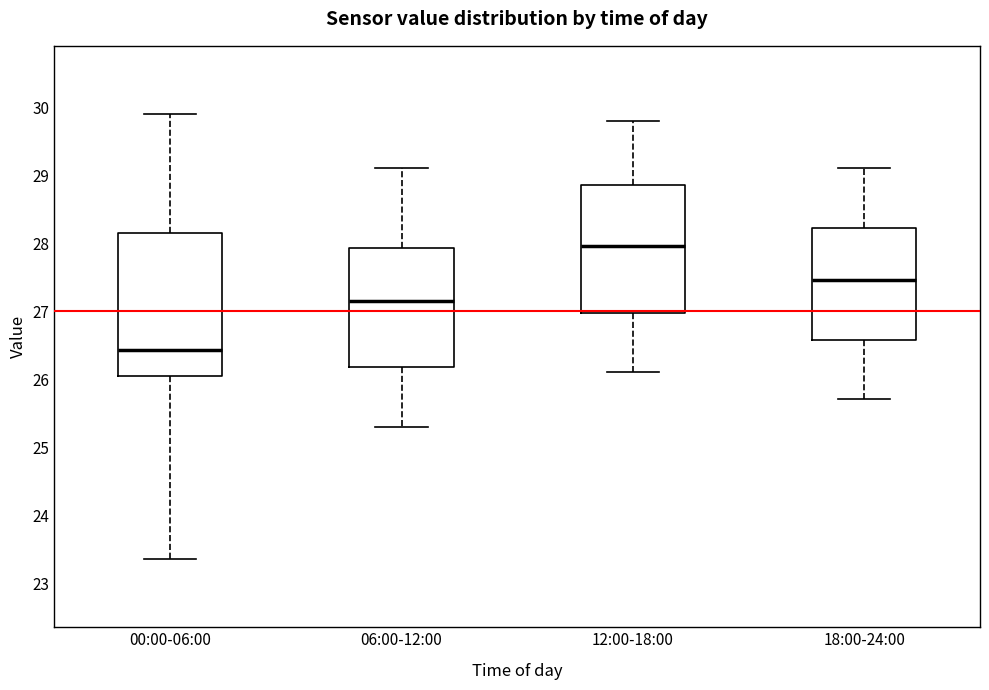

Reading left to right, transcribe this box plot: for each box, give where its median line is, the range the box spans, and where its two whiskers end, as read against the y-axis. The values are not printed on the chart, so give them approximately, as read against the axis.

00:00-06:00: median 26.4, box 26.0 to 28.1, whiskers 23.4 to 29.9
06:00-12:00: median 27.2, box 26.2 to 27.9, whiskers 25.3 to 29.1
12:00-18:00: median 28.0, box 27.0 to 28.9, whiskers 26.1 to 29.8
18:00-24:00: median 27.5, box 26.6 to 28.2, whiskers 25.7 to 29.1